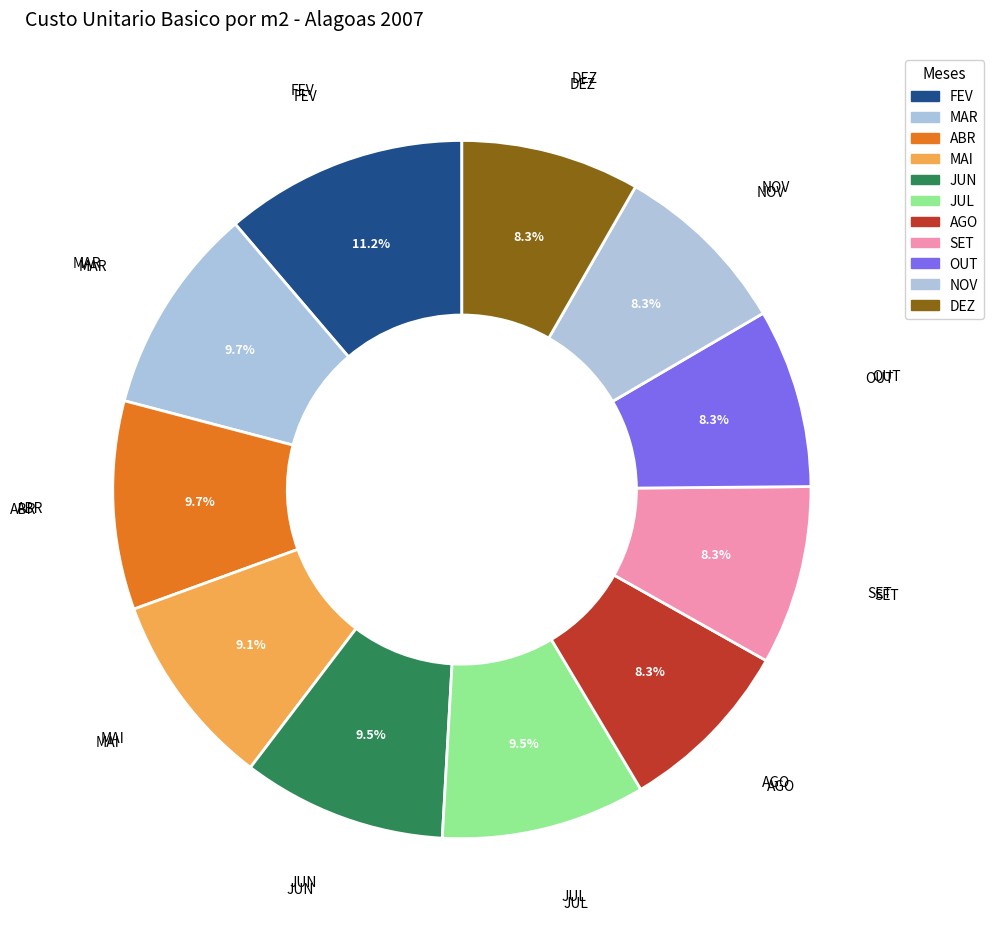

Which has a higher value, SET or FEV?

FEV